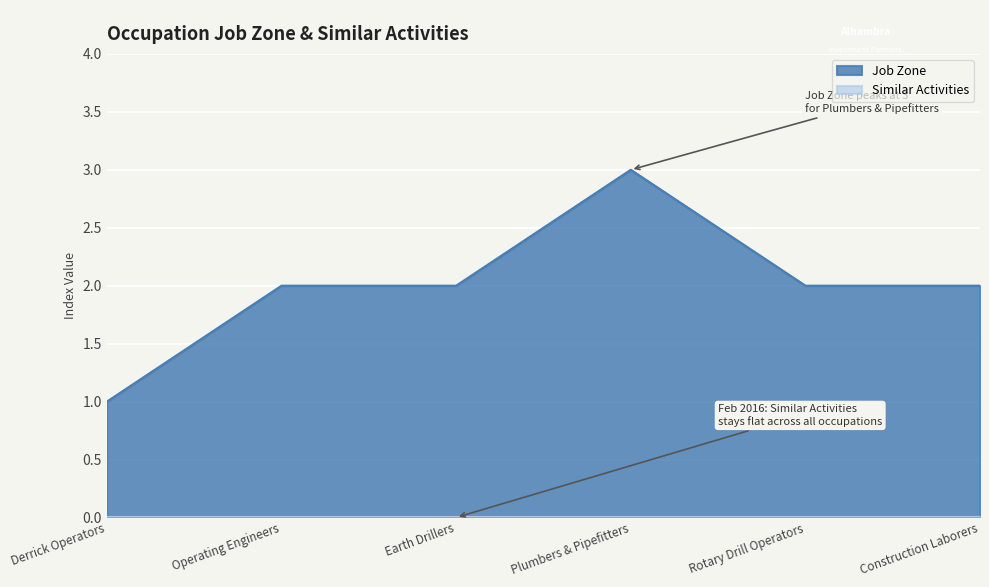

How many series are shown in this chart?

2